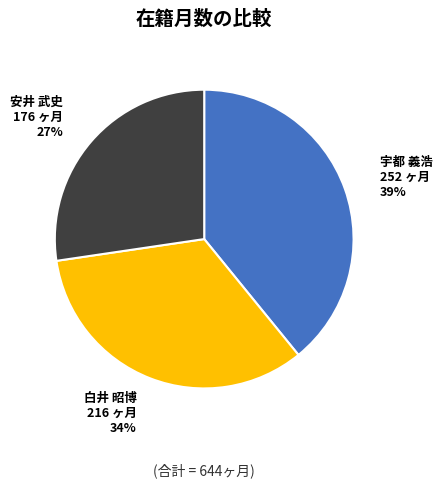

How many slices are in this pie chart?

3